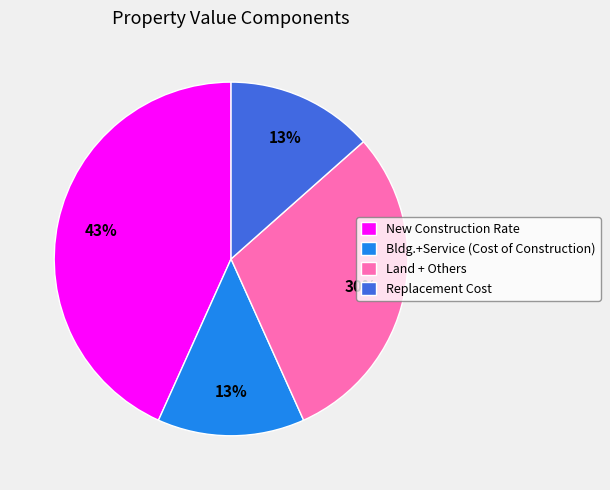

What is the largest slice in the pie chart?

New Construction Rate